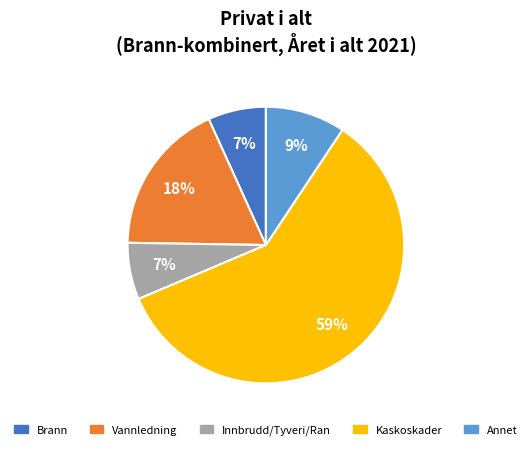

Count the number of slices in the pie.

5